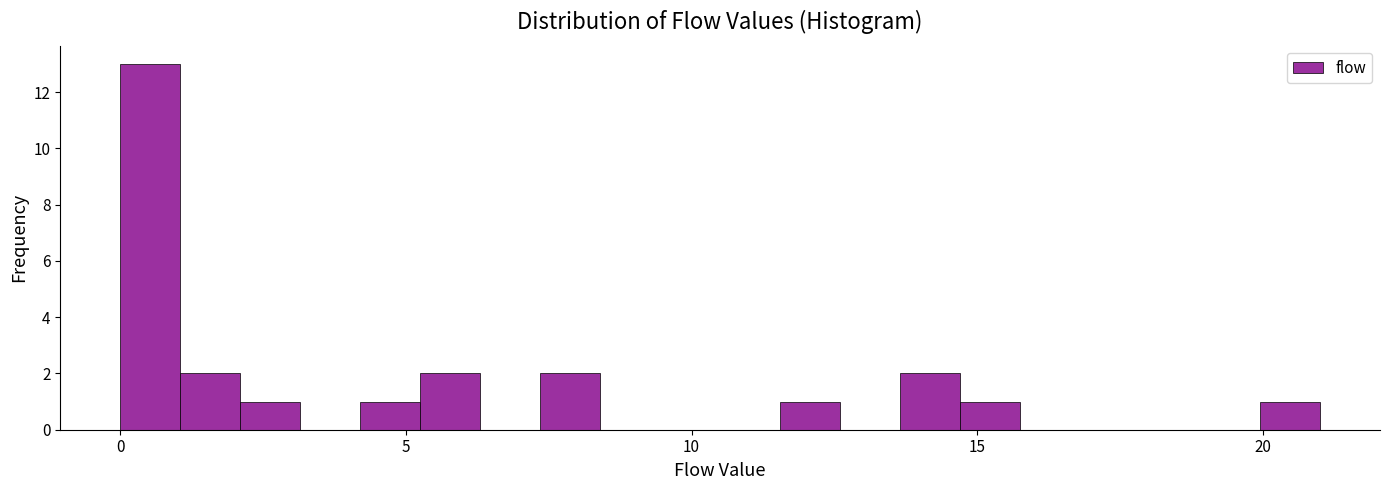

Read against the x-axis, roughly where is the centre of the tallest bar?

0.5